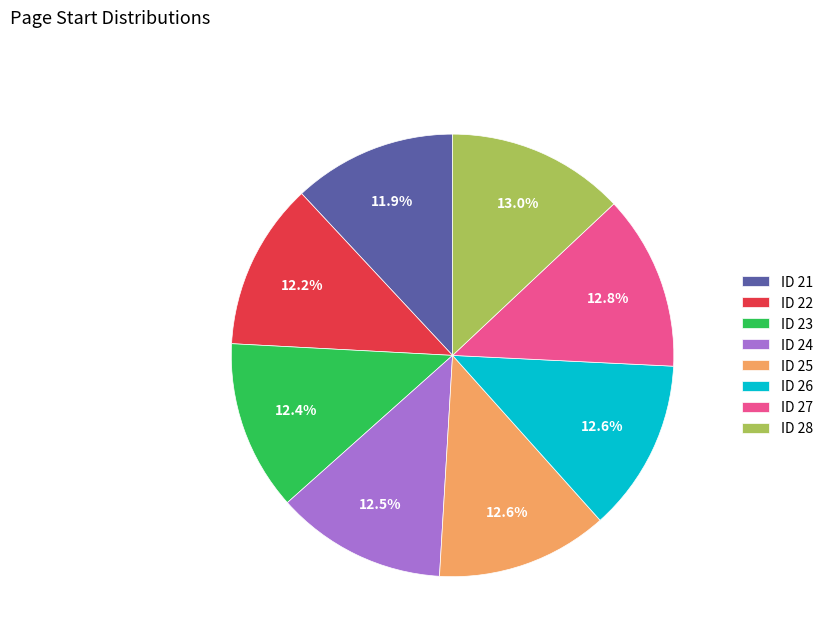

Is the sum of ID 28 and ID 25 greater than half?

No